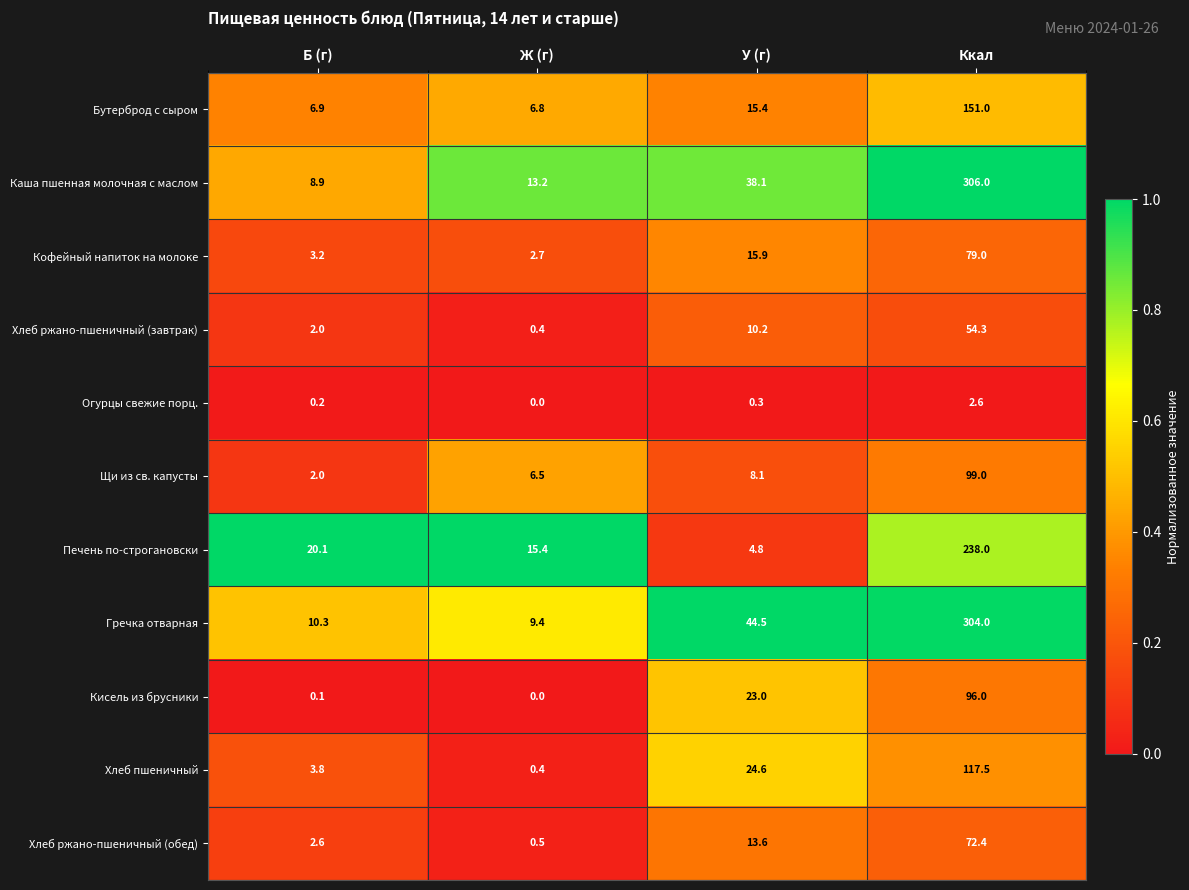

Between У (г) and Ккал, which series saw the biggest shift?

Каша пшенная молочная с маслом